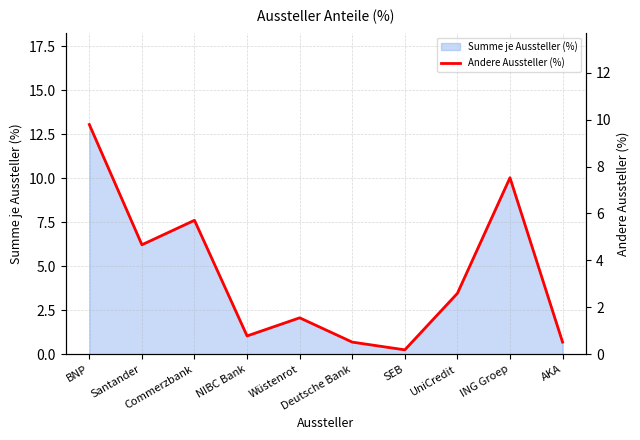

What is the highest value of the Summe je Aussteller (%) series?

13.1